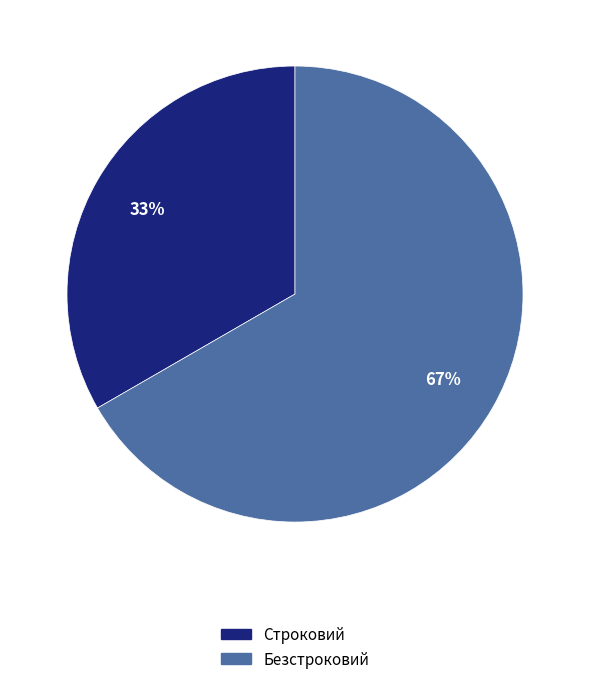

How many slices are in this pie chart?

2